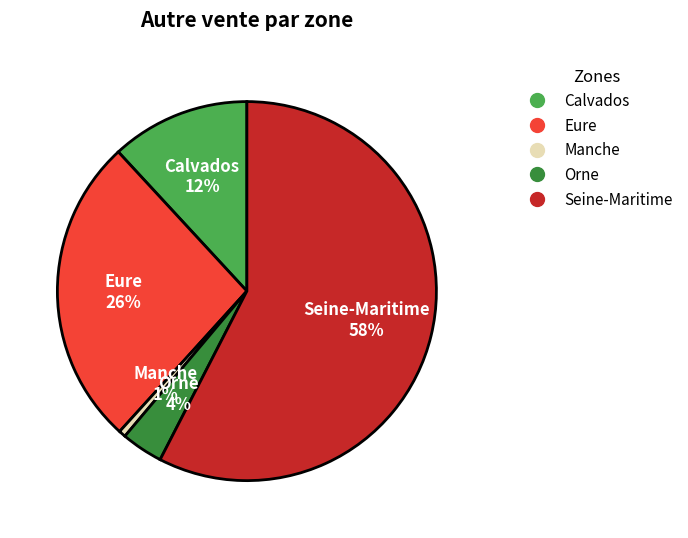

Does Seine-Maritime represent more than half of the total?

Yes